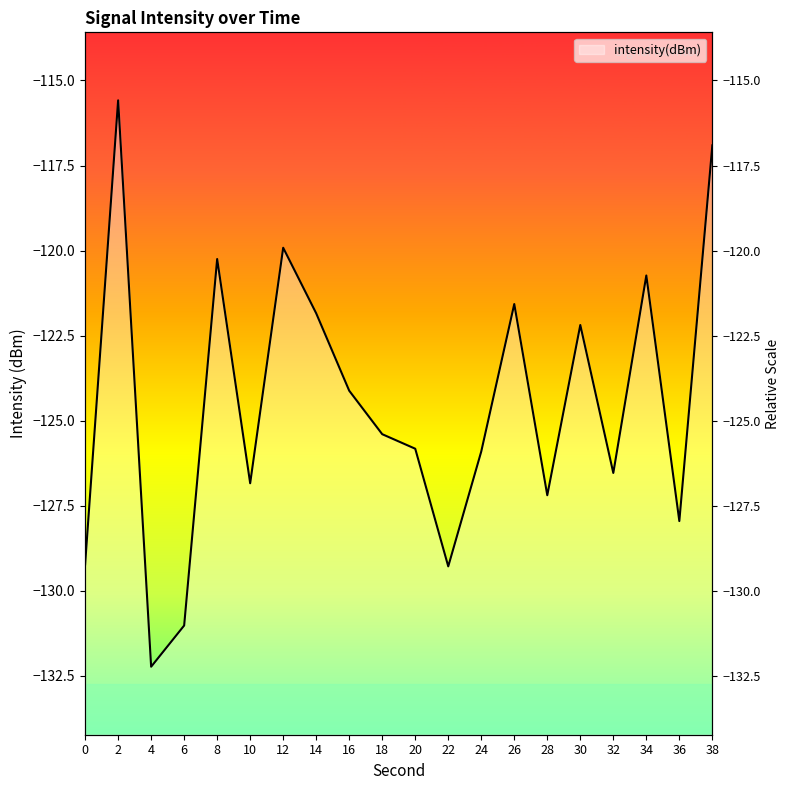

How many points are lower than both their immediate neighbors (excluding endpoints)?

6